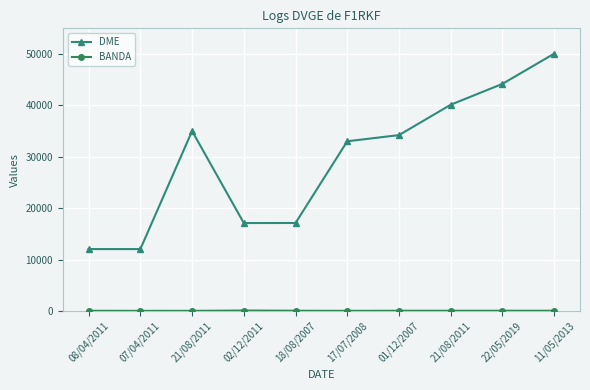

Count the number of categories in the chart.

10